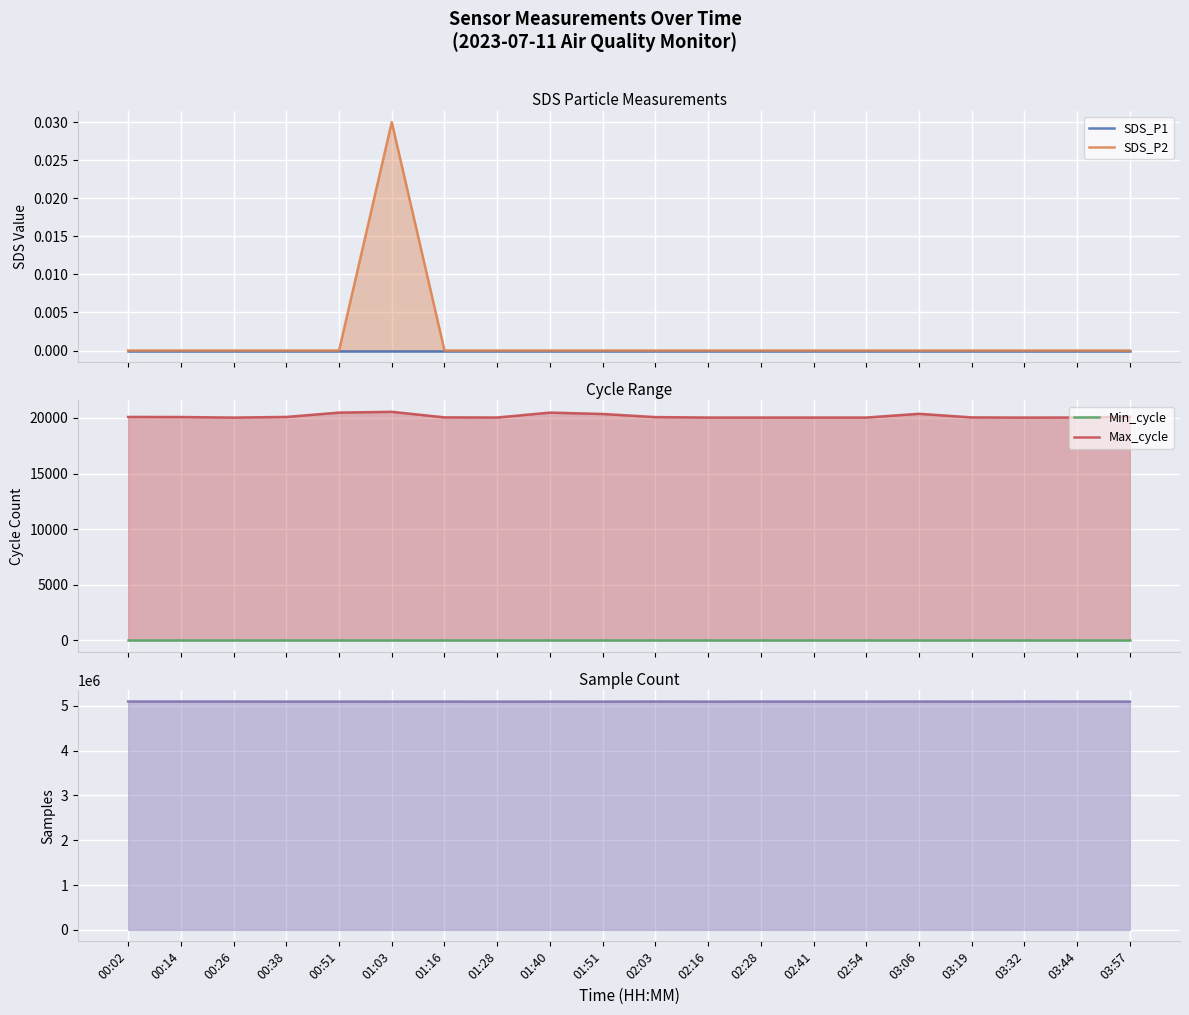

What is the spread (max minus min) of values at 01:40?

5094799.0